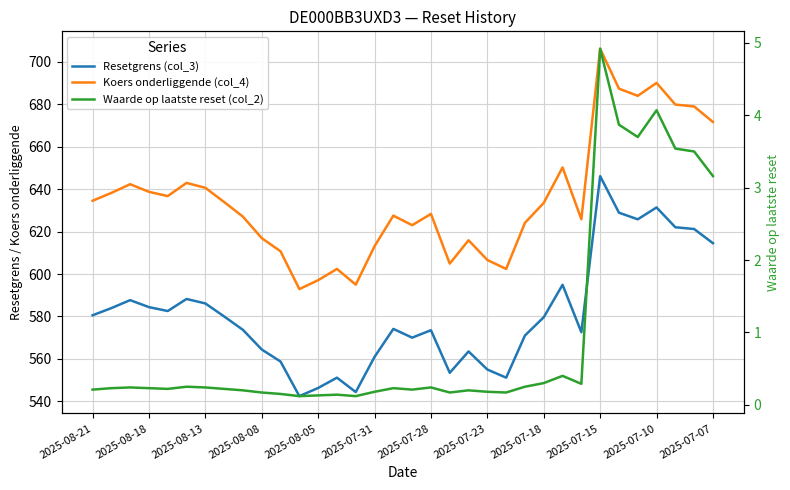

True or false: Koers onderliggende (col_4) and Waarde op laatste reset (col_2) intersect in this chart.

False